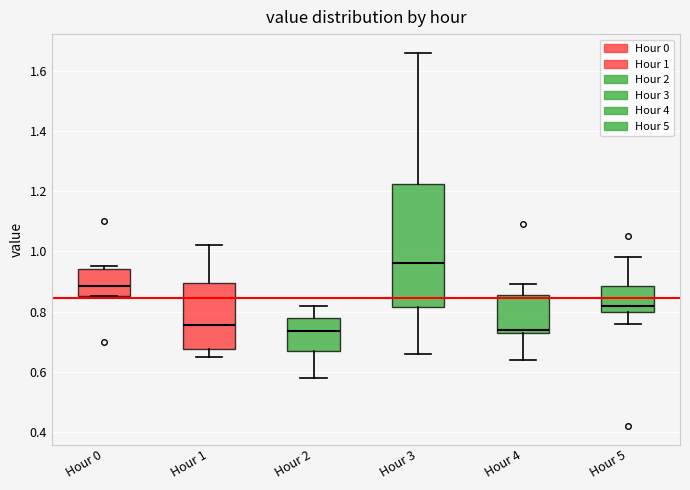

Reading left to right, read every box against the y-axis: the position of its median line, the range the box covers, and the ends of its whiskers. The values are not printed on the chart, so give them approximately, as read against the axis.

Hour 0: median 0.88, box 0.86 to 0.94, whiskers 0.86 to 0.96
Hour 1: median 0.76, box 0.68 to 0.90, whiskers 0.66 to 1.02
Hour 2: median 0.74, box 0.66 to 0.78, whiskers 0.58 to 0.82
Hour 3: median 0.96, box 0.82 to 1.22, whiskers 0.66 to 1.66
Hour 4: median 0.74 (just above the box's lower edge), box 0.74 to 0.86, whiskers 0.64 to 0.90
Hour 5: median 0.82, box 0.80 to 0.88, whiskers 0.76 to 0.98